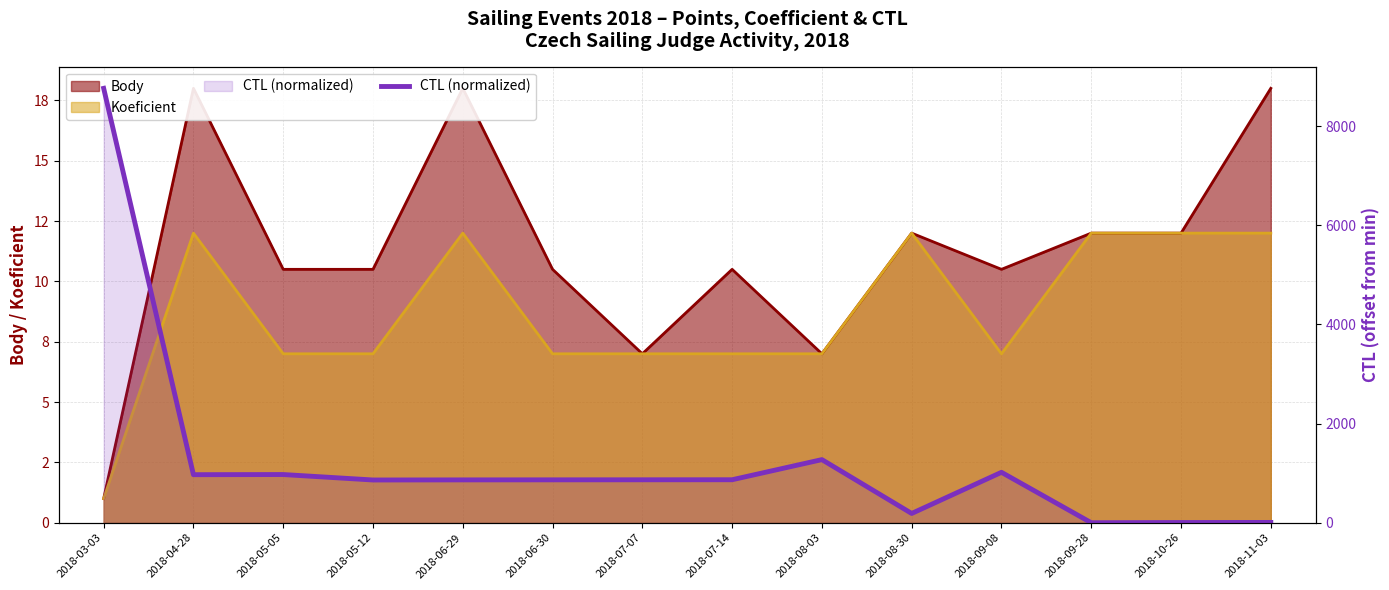

What is the label of the 1st point from the left?

2018-03-03